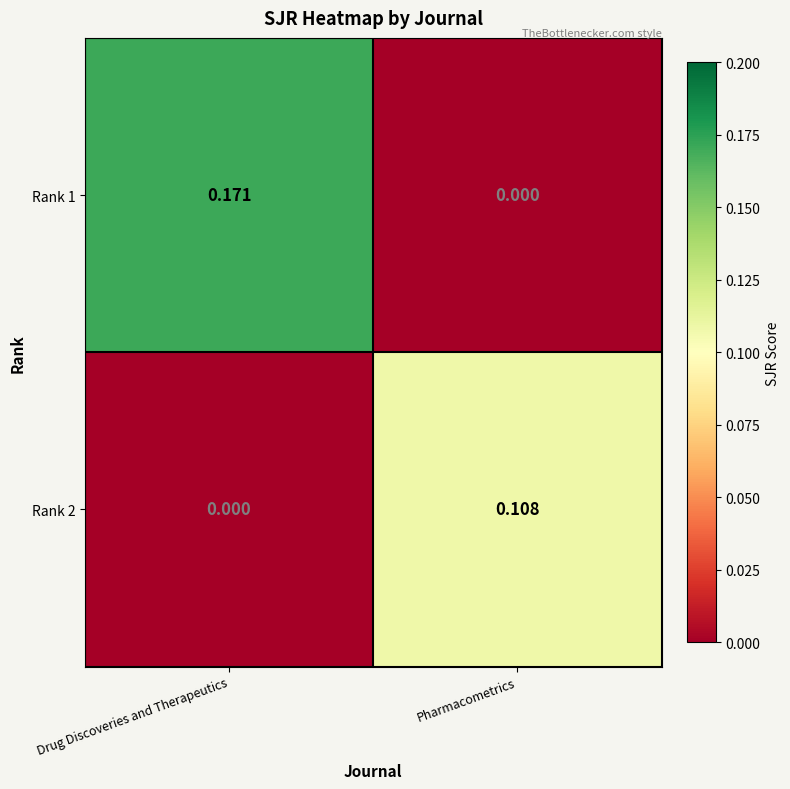

At which label does Rank 2 reach its peak?

Pharmacometrics